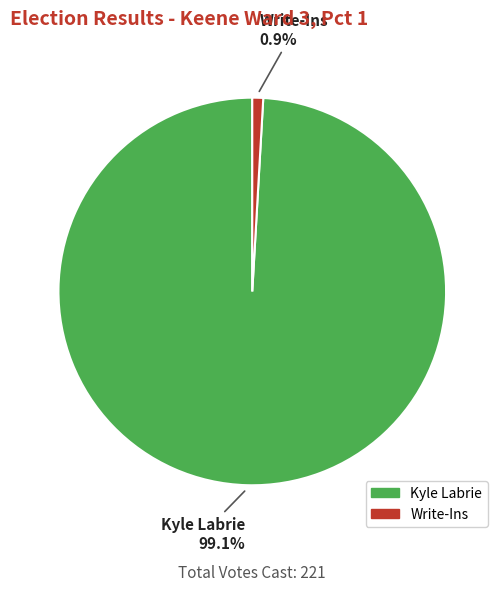

Which has a higher value, Write-Ins or Kyle Labrie?

Kyle Labrie